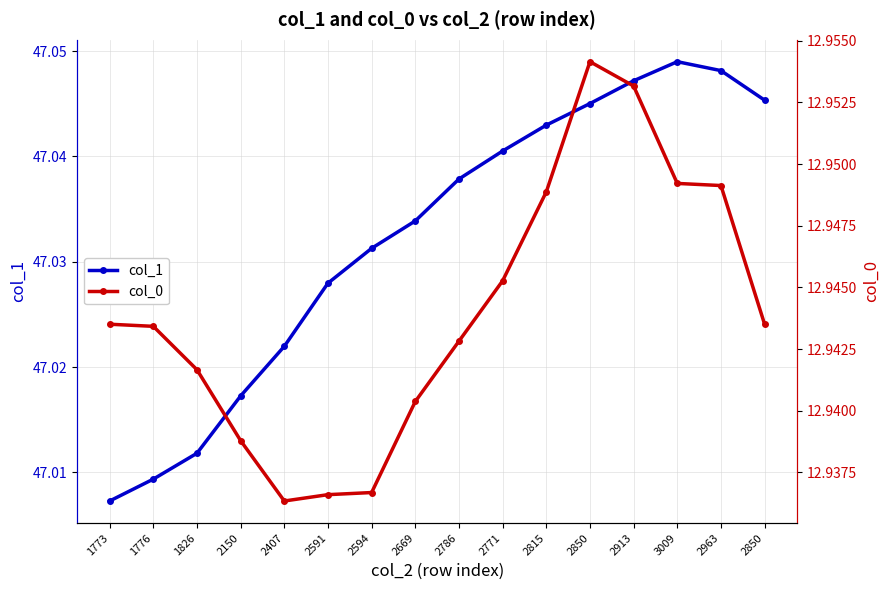

At which category does the chart reach its peak across all series?

3009